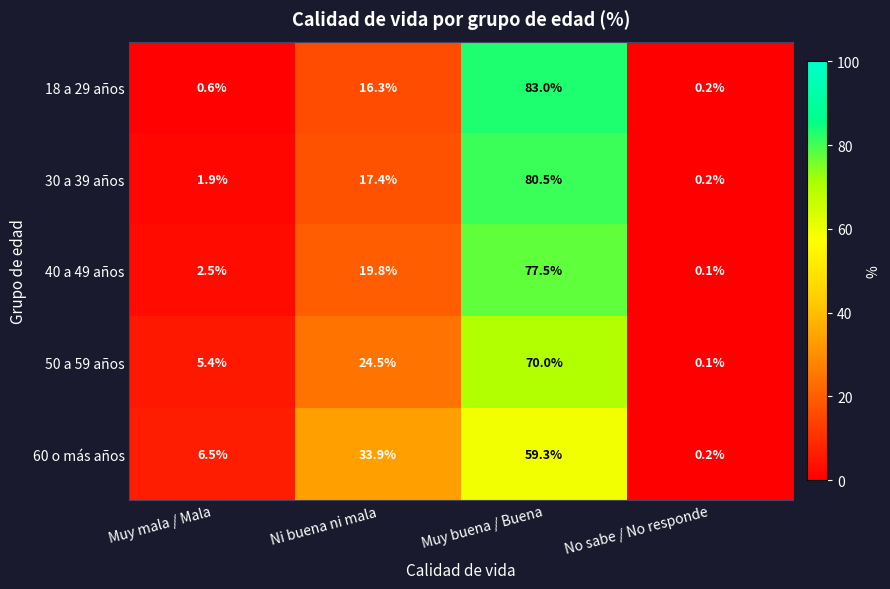

Is it true that 60 o más años equals 33.9 at Ni buena ni mala?

True